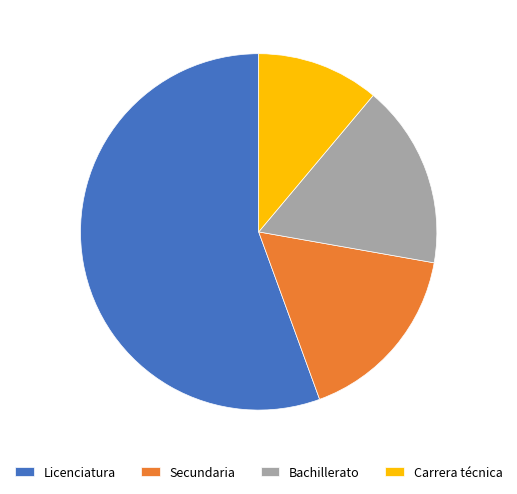

Combined, do Secundaria and Bachillerato account for over 50%?

No